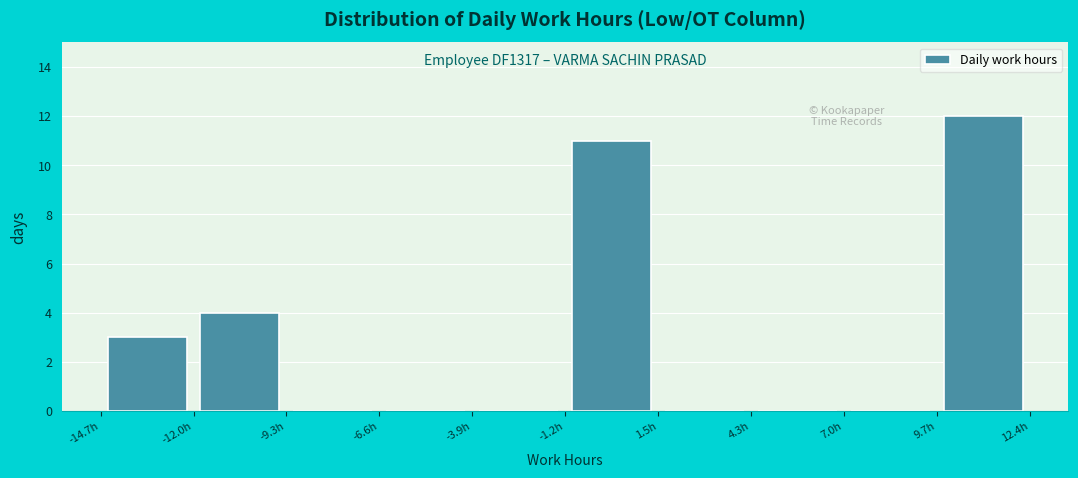

Over which range of the x-axis is the bar tallest?

9.5 to 12.5